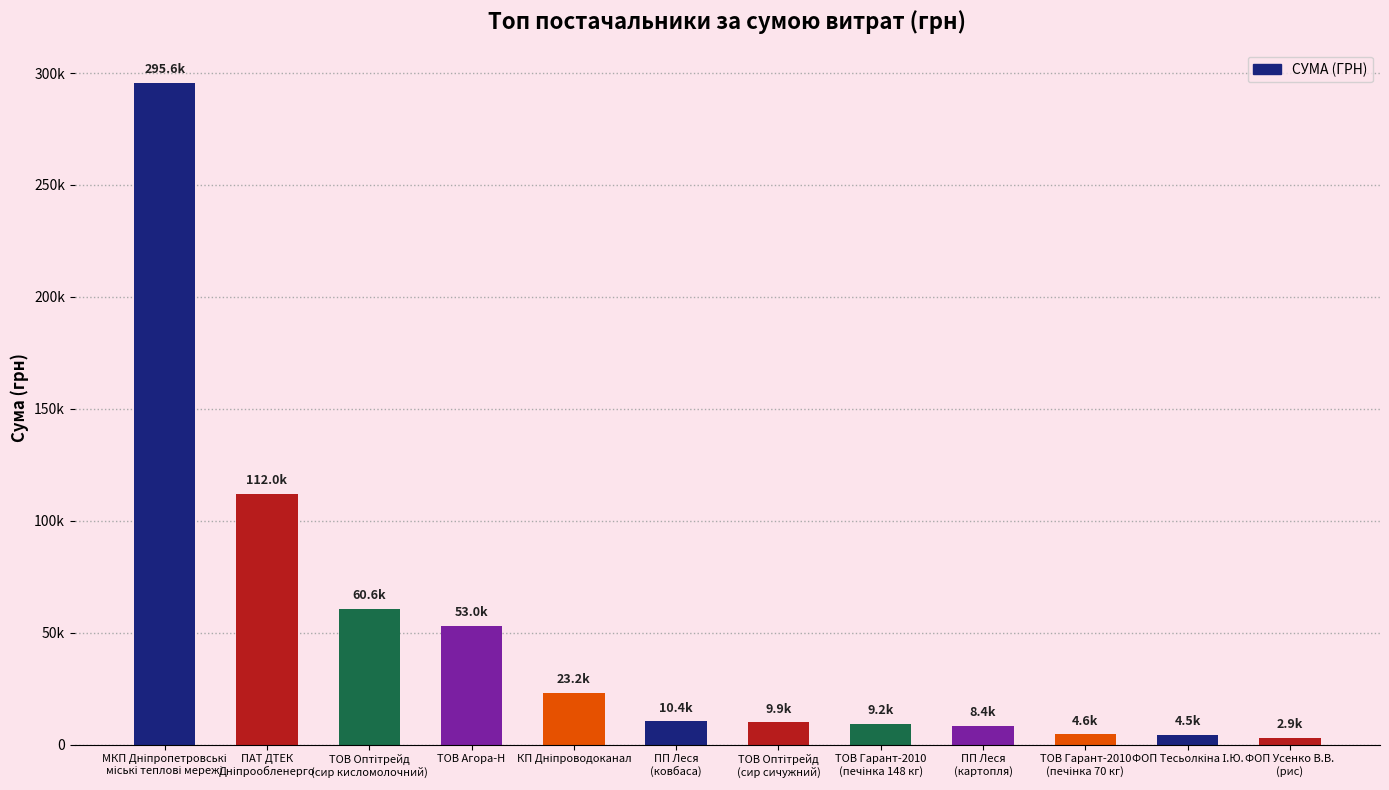

Reading left to right, extract all data points from this chart.

295638.6	111990.4	60564.6	53028.9	23228.0	10355.9	9898.4	9235.2	8360.4	4573.8	4460.0	2886.0